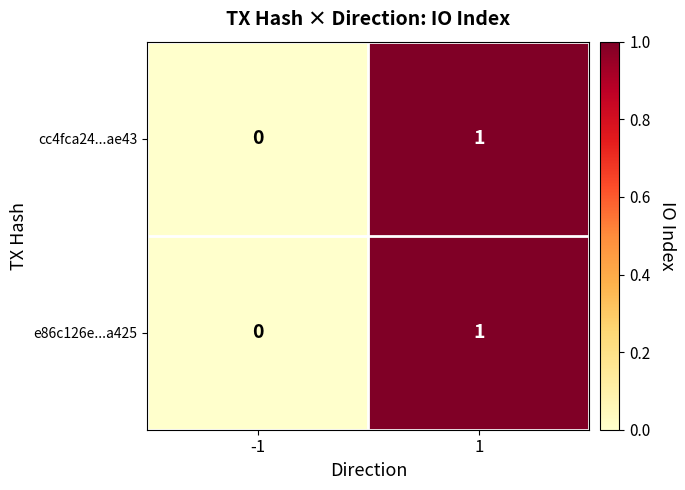

The value of cc4fca24...ae43 at -1 is 0. True or false?

True